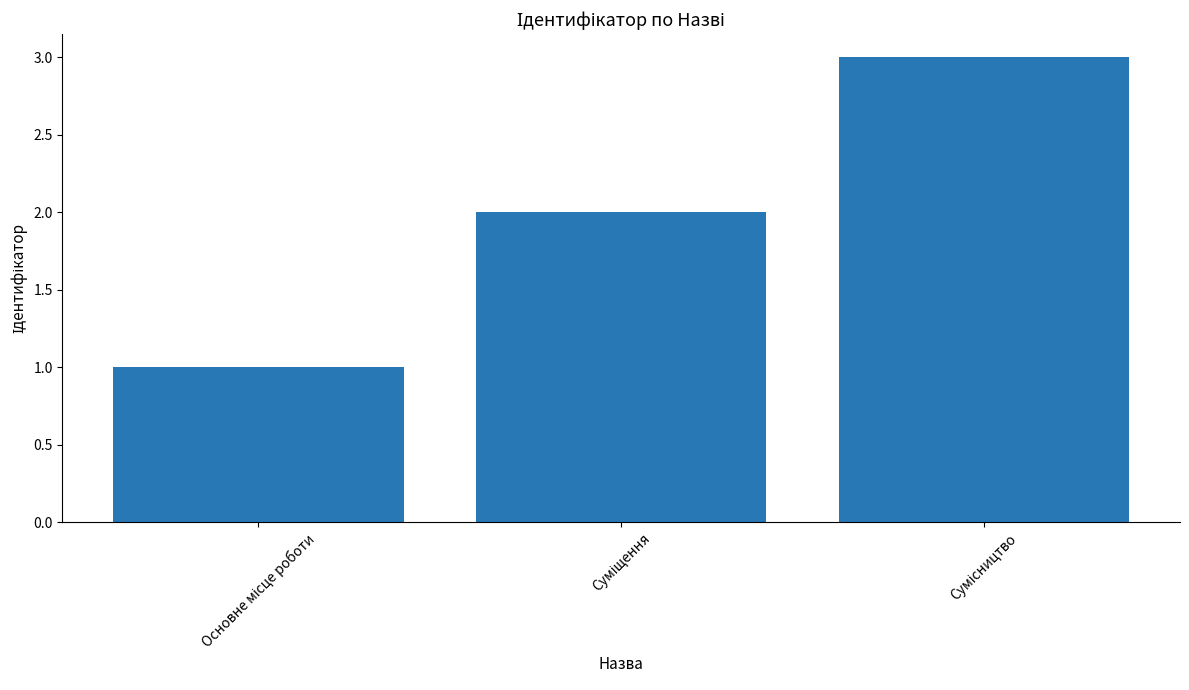

What is the maximum value shown in the chart?

3